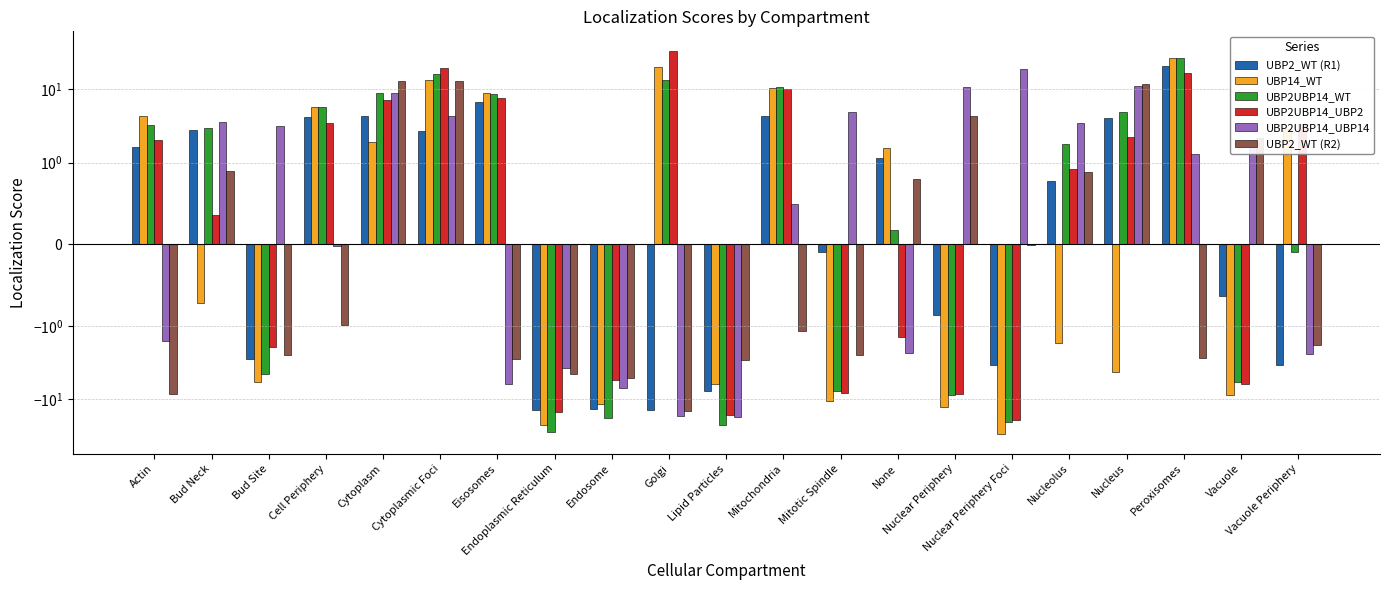

What is the difference between the UBP2_WT (R1) values at Endosome and Cell Periphery?

17.5